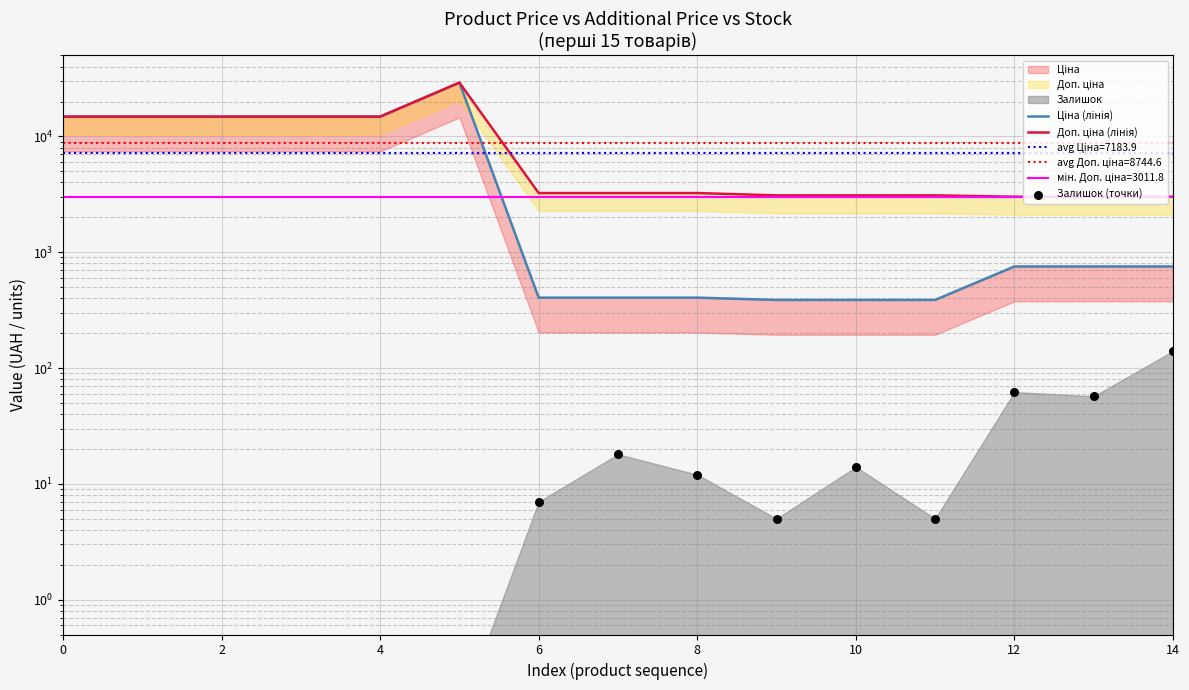

Which series contains the lowest Y value?

Залишок (точки)